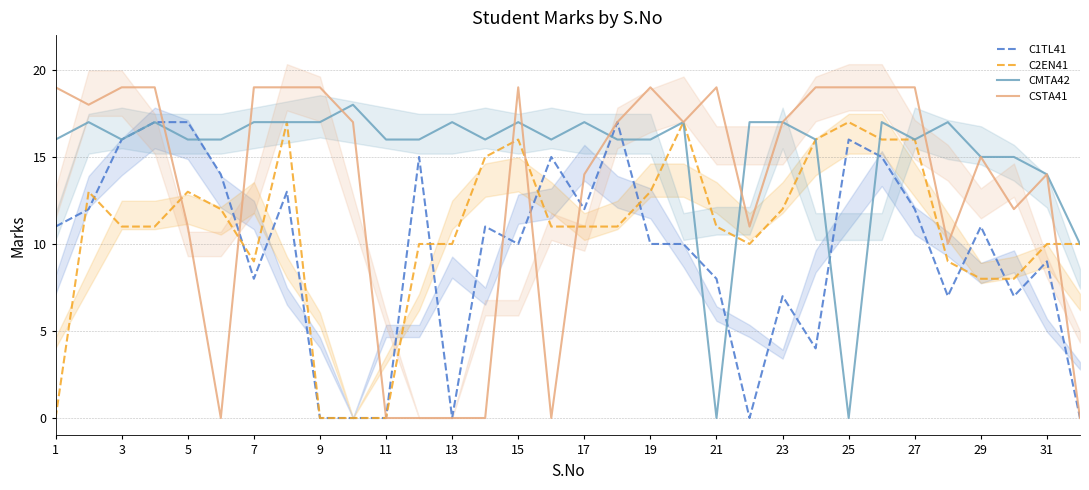

List the series in order of their overall mean, lowest first.

C1TL41, C2EN41, CSTA41, CMTA42